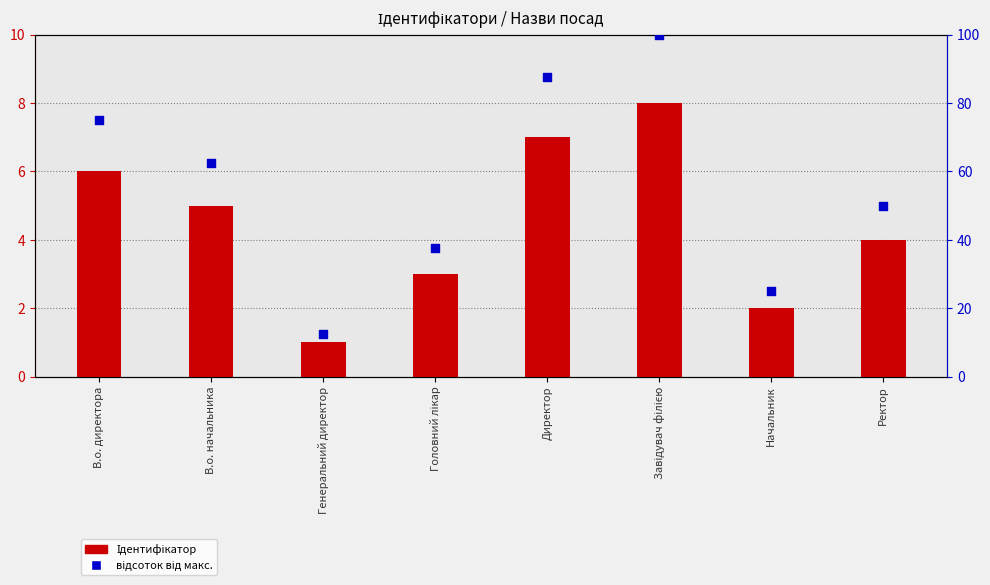

At which category is the sum across all series the highest?

Завідувач філією